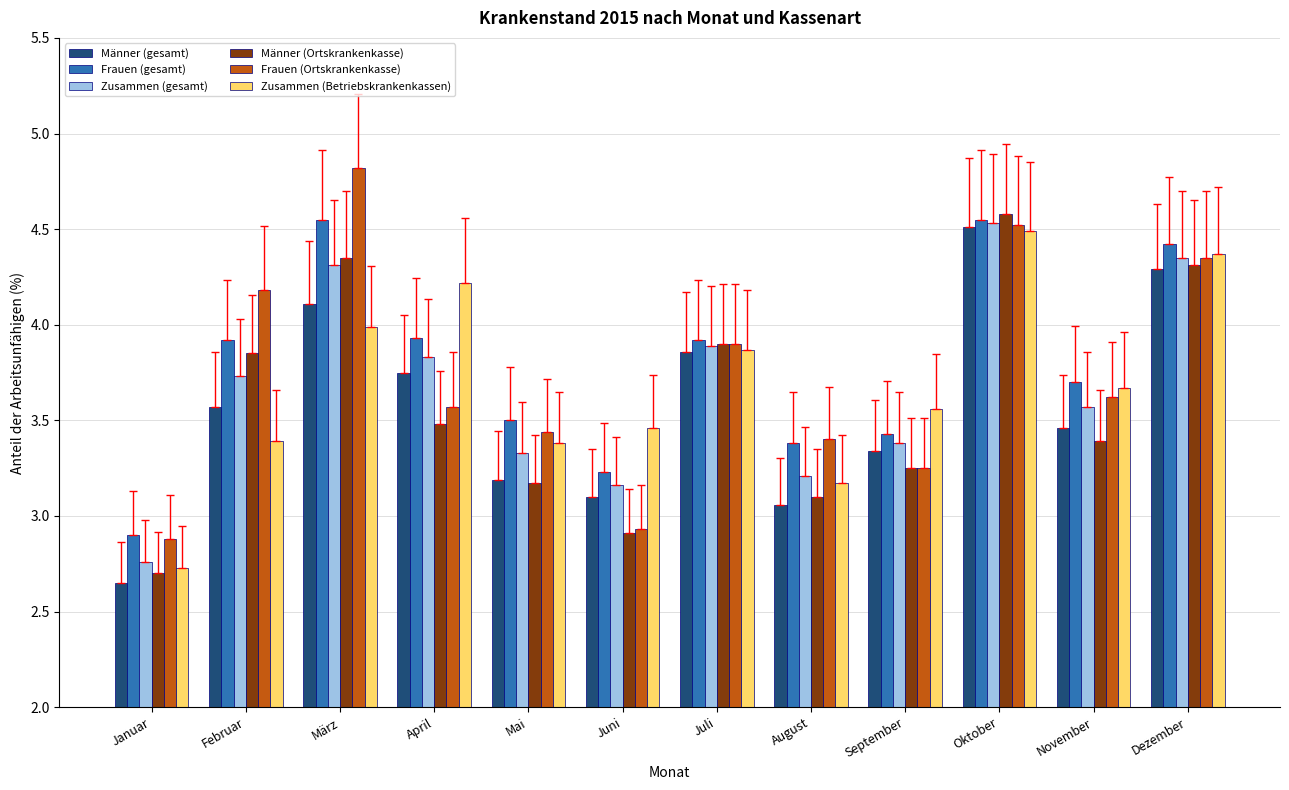

Where does the Frauen (Ortskrankenkasse) series first go above 3?

Februar